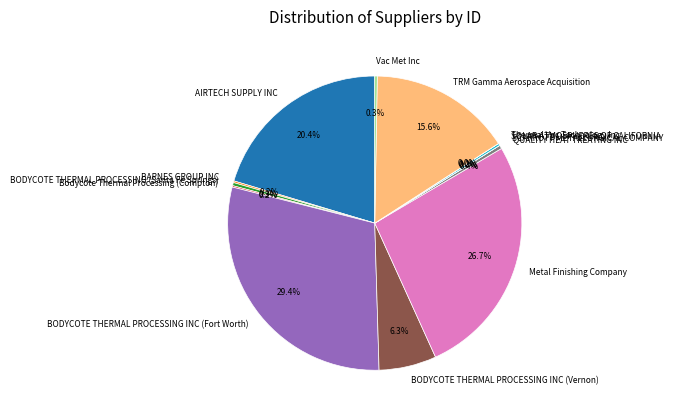

Does BODYCOTE THERMAL PROCESSING INC (Fort Worth) represent more than half of the total?

No